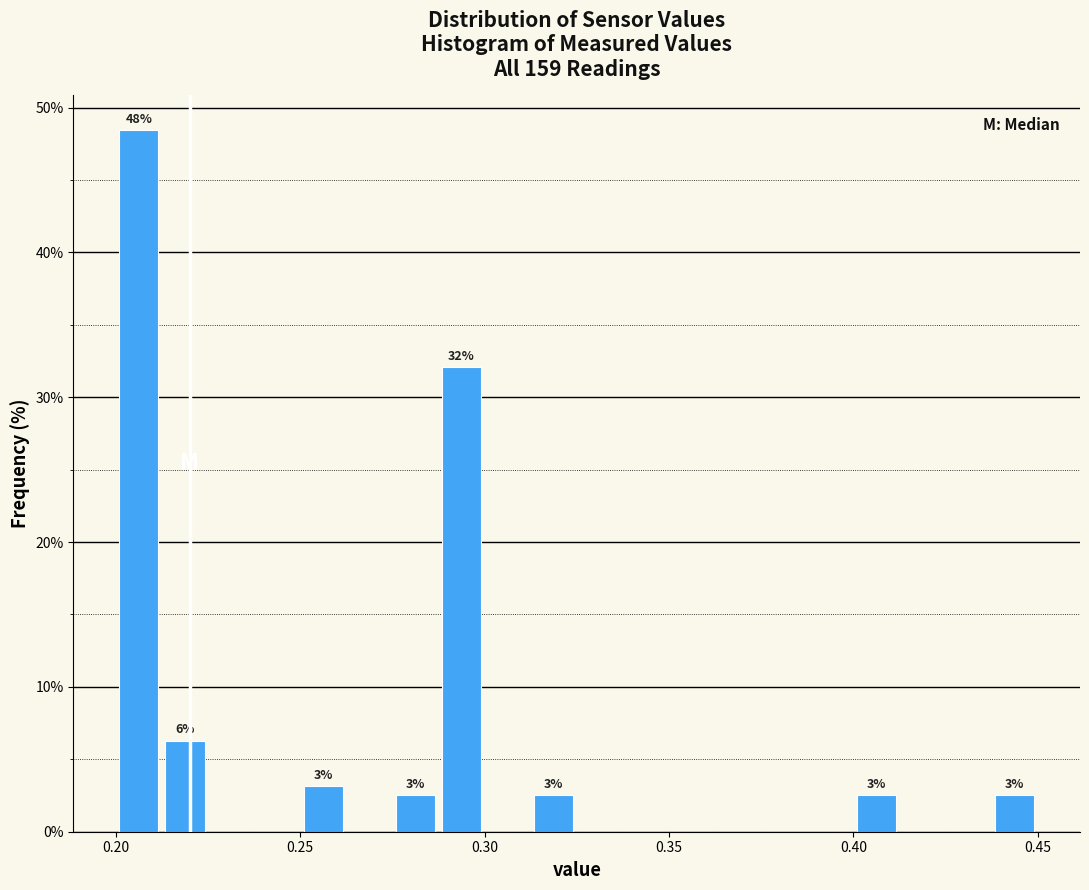

Around what value on the x-axis is the tallest bar? Give the approximate position of its centre, as read against the axis.

0.205